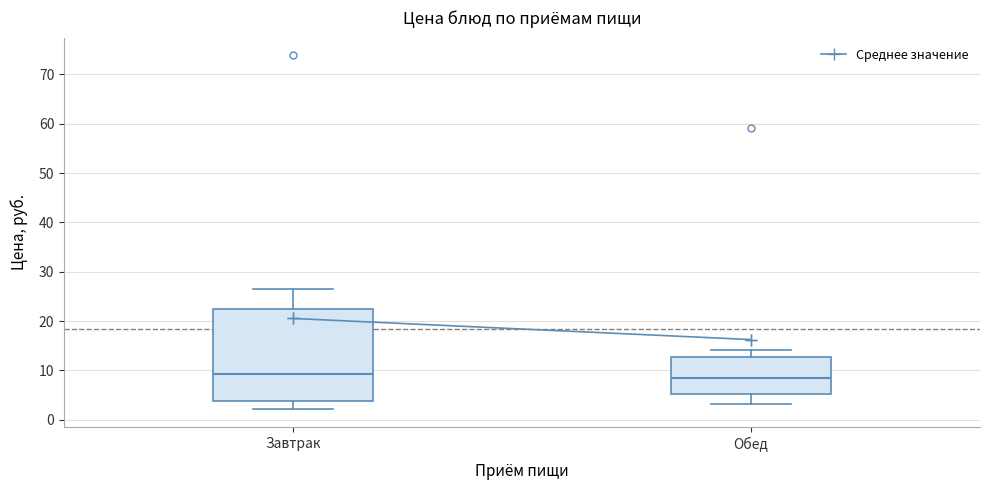

Reading left to right, transcribe this box plot: for each box, give where its median line is, the range the box spans, and where its two whiskers end, as read against the y-axis. The values are not printed on the chart, so give them approximately, as read against the axis.

Завтрак: median 9, box 4 to 22, whiskers 2 to 27
Обед: median 8, box 5 to 13, whiskers 3 to 14